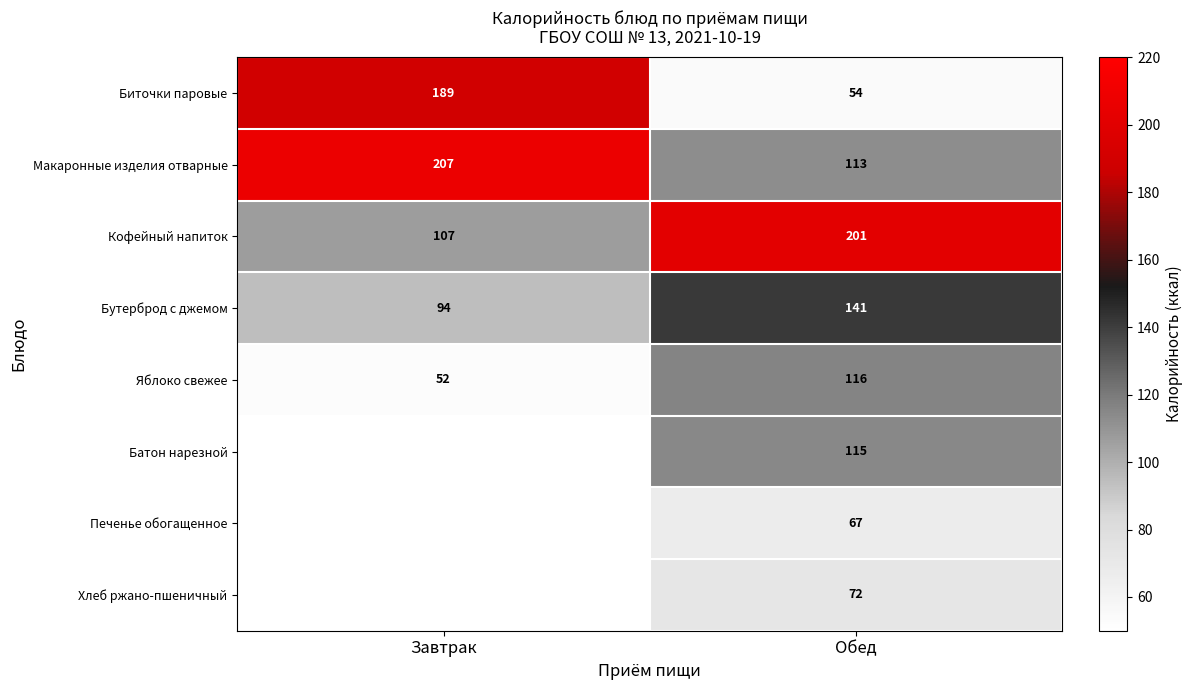

What is the spread (max minus min) of values at Обед?

147